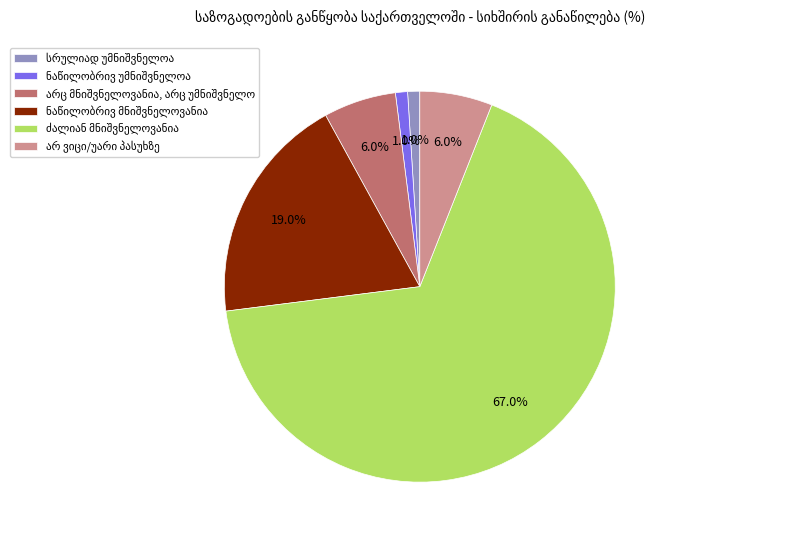

Is there a majority slice in this chart?

Yes